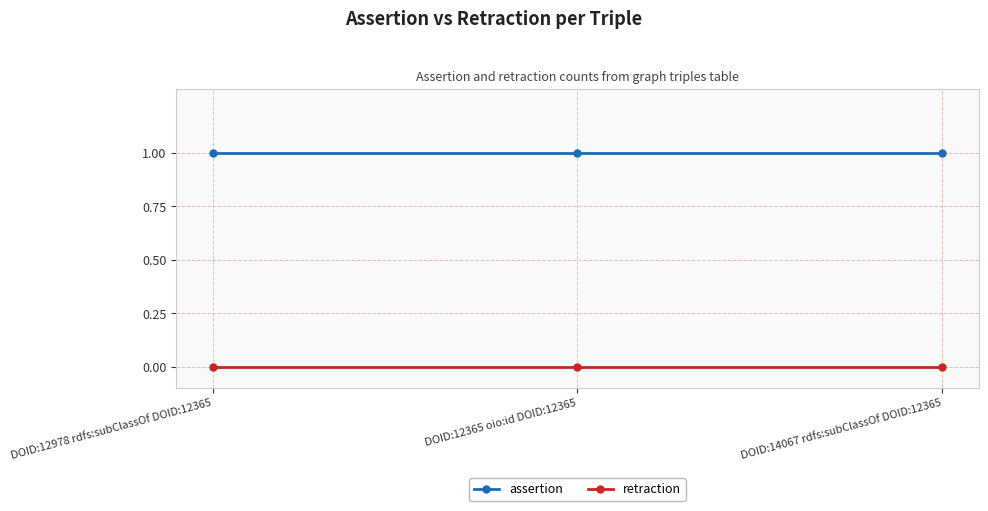

List the series in order of their overall mean, highest first.

assertion, retraction